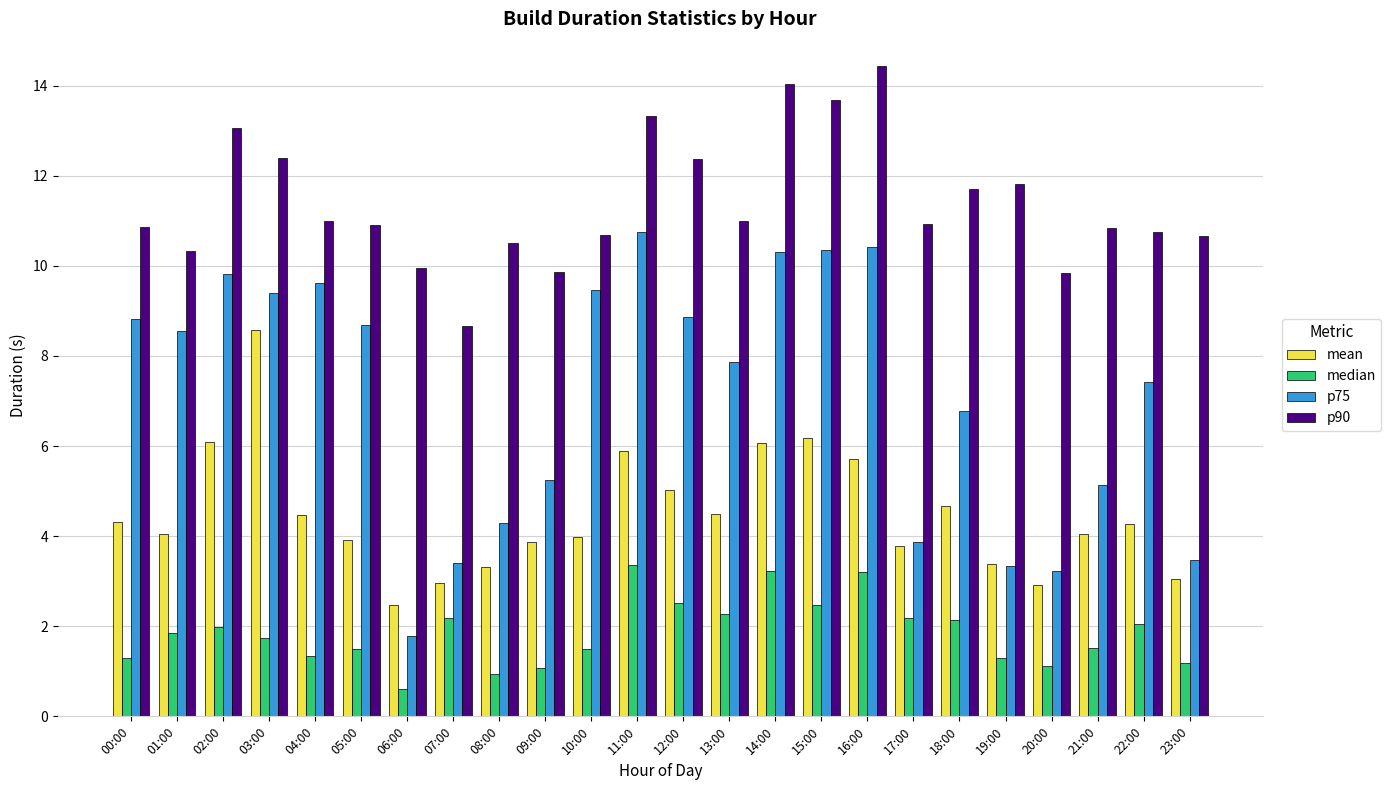

How many bars are there in each group?

4